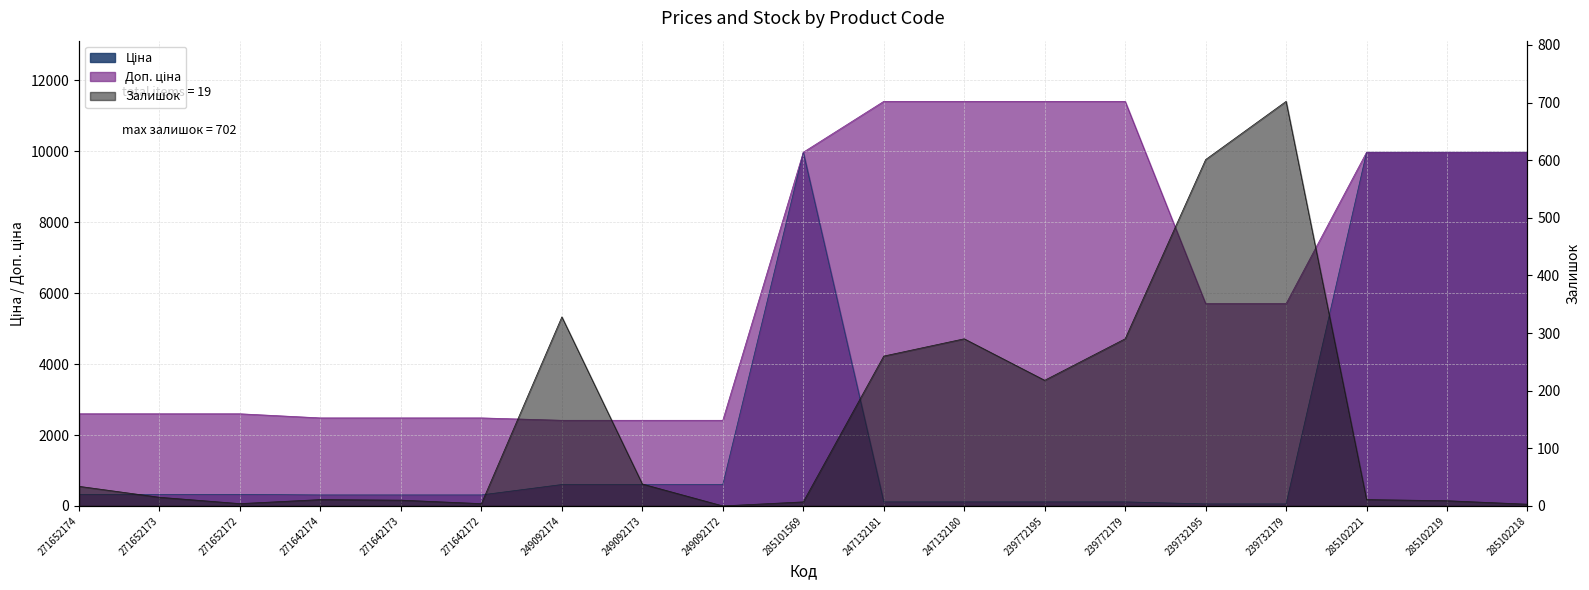

The Залишок series shows 14.5 at 271642174. True or false?

False